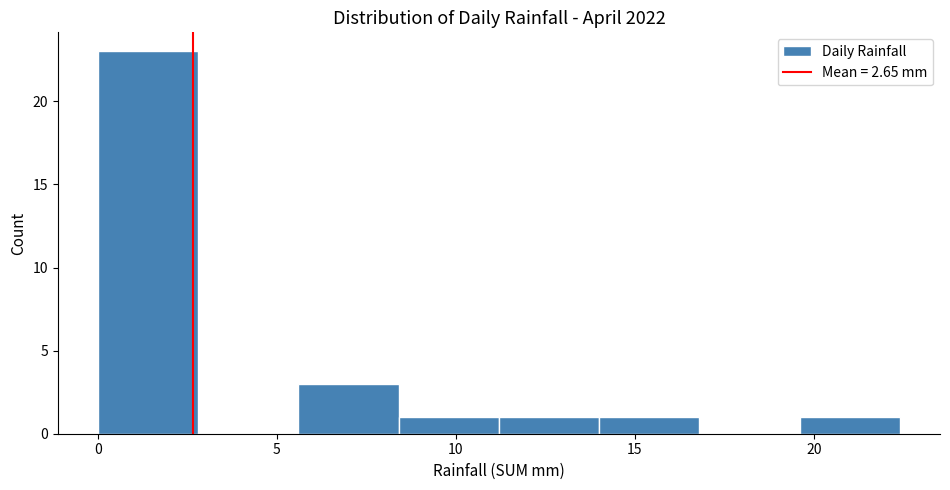

Reading left to right, list every bar in this chart as the range it spans on the x-axis followed by its height. Neither the bar edges nor the heights are printed on the chart, so give them approximately, as read against the axes.

0.0 to 2.8: 23
2.8 to 5.6: 0
5.6 to 8.4: 3
8.4 to 11.2: 1
11.2 to 14.0: 1
14.0 to 16.8: 1
16.8 to 19.6: 0
19.6 to 22.4: 1